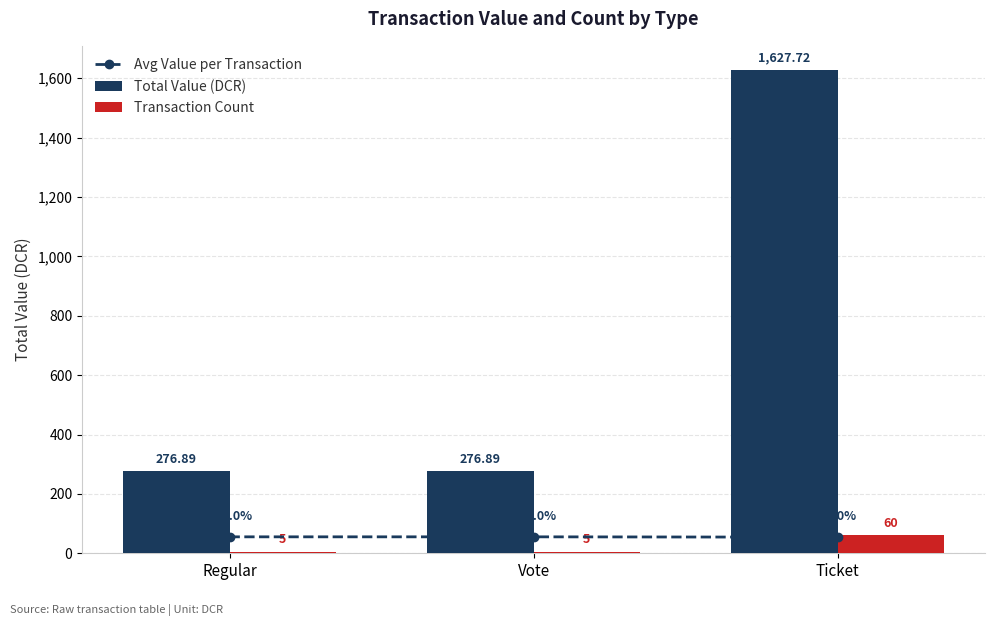

True or false: Total Value (DCR) has a value of 276.9 at Regular.

True